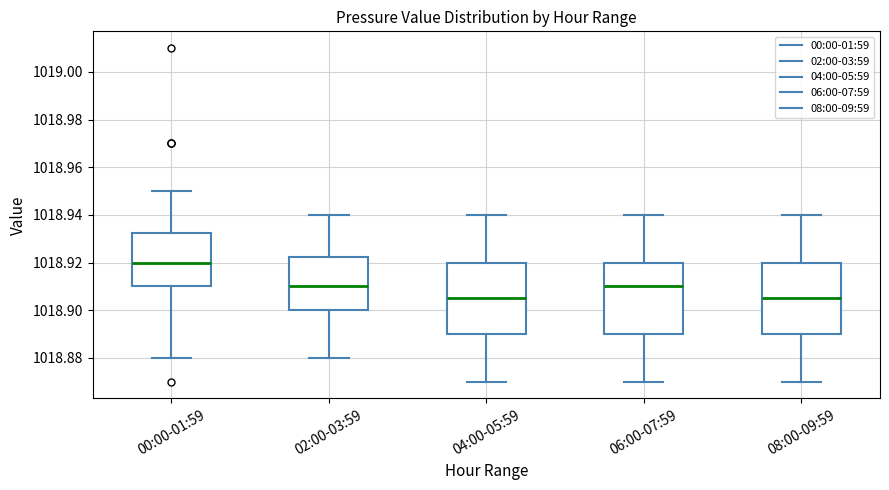

Reading left to right, transcribe this box plot: for each box, give where its median line is, the range the box spans, and where its two whiskers end, as read against the y-axis. The values are not printed on the chart, so give them approximately, as read against the axis.

00:00-01:59: median 1018.920, box 1018.910 to 1018.932, whiskers 1018.880 to 1018.950
02:00-03:59: median 1018.910, box 1018.900 to 1018.922, whiskers 1018.880 to 1018.940
04:00-05:59: median 1018.906, box 1018.890 to 1018.920, whiskers 1018.870 to 1018.940
06:00-07:59: median 1018.910, box 1018.890 to 1018.920, whiskers 1018.870 to 1018.940
08:00-09:59: median 1018.906, box 1018.890 to 1018.920, whiskers 1018.870 to 1018.940